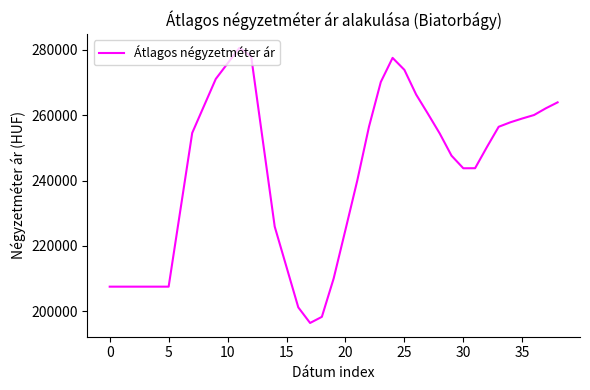

What is the difference between the maximum and minimum values?

84227